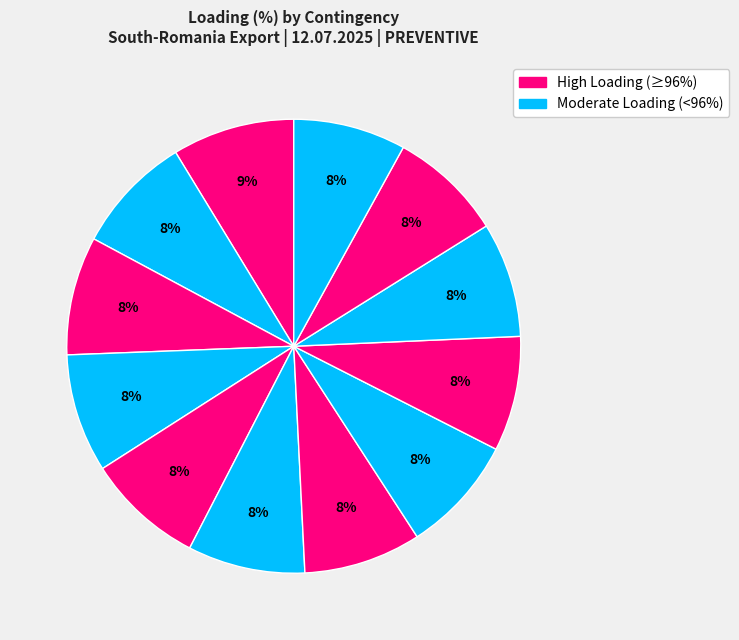

Which category has the biggest portion of the pie?

N-1 OHL Constanta Nord-Cernavoda